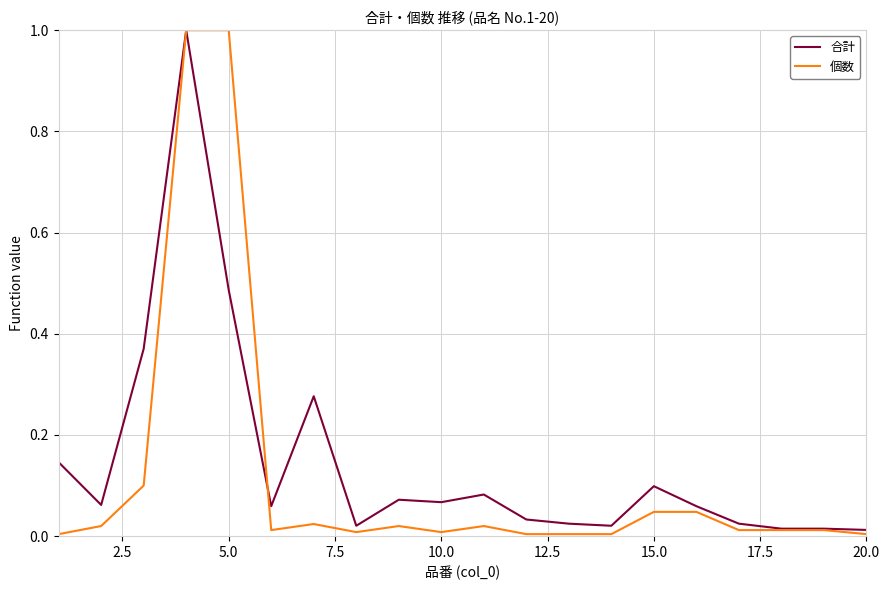

How many series are shown in this chart?

2